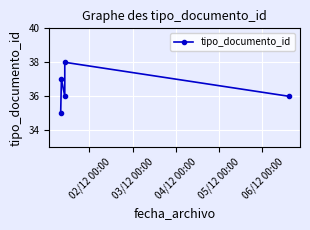

True or false: the data shows 20 at 02/12 00:00.

False